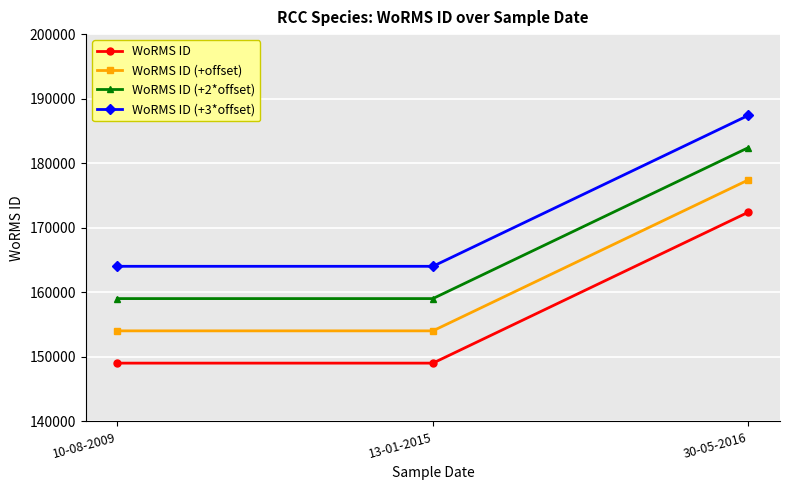

What position from the right is 30-05-2016?

1